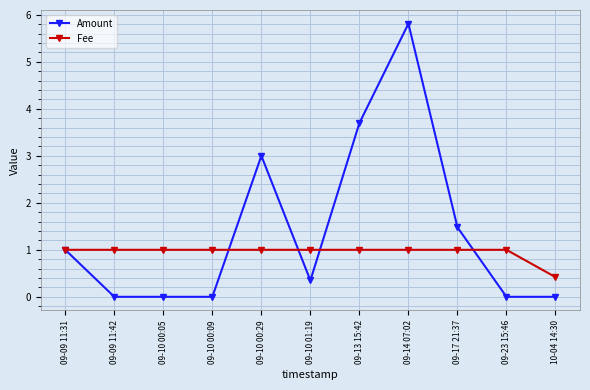

At which category is the sum across all series the highest?

09-14 07:02